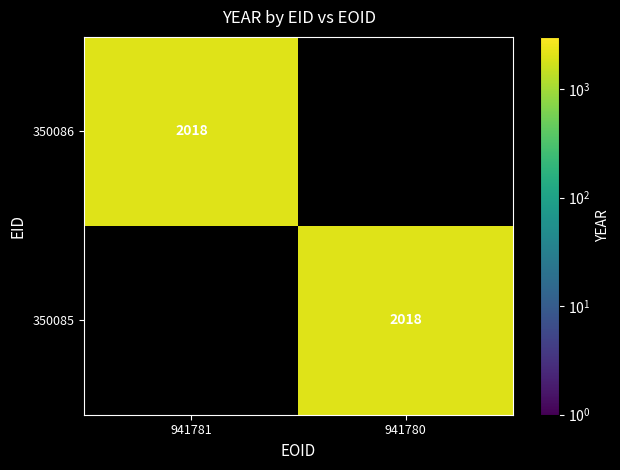

What is the difference between the 941781 values at 0 and 1?

2018